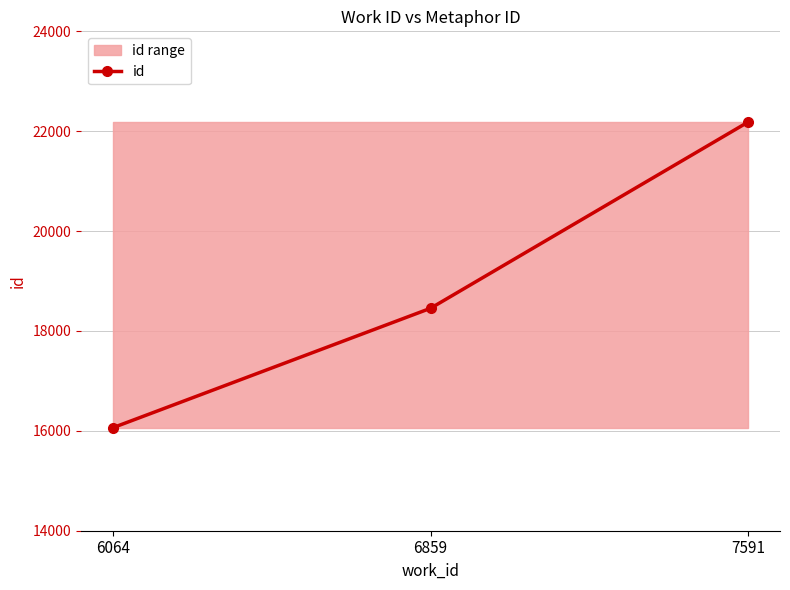

Is it true that the value at 7591 is 22185?

True